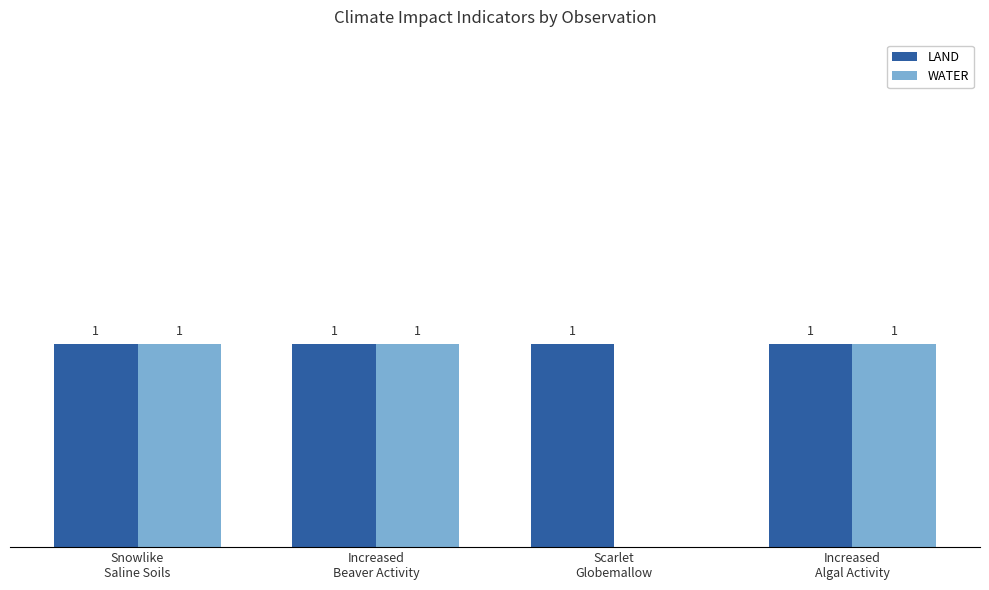

Which series has the largest total across all categories?

LAND